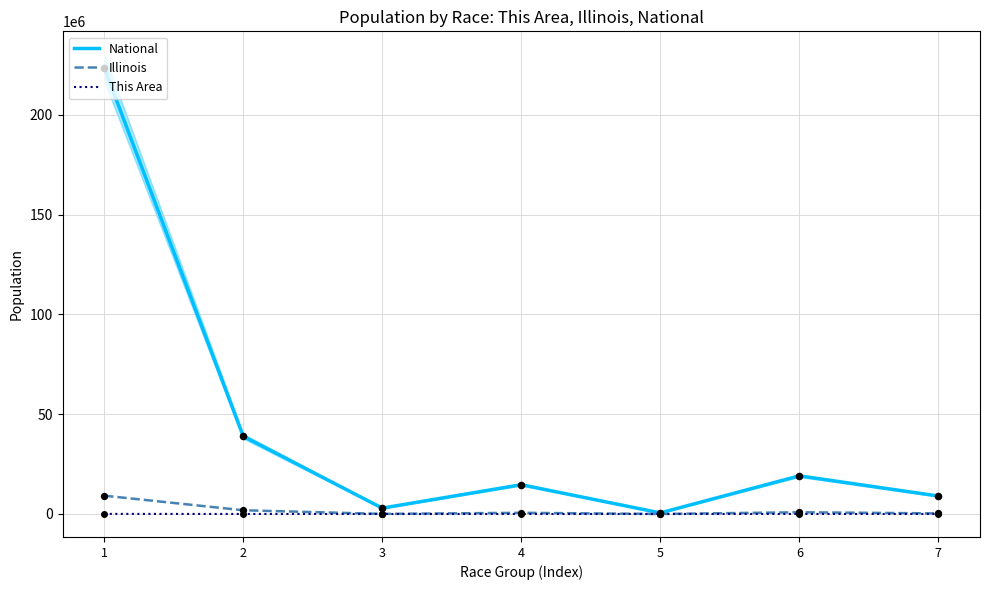

Which series reaches the minimum Y coordinate?

This Area